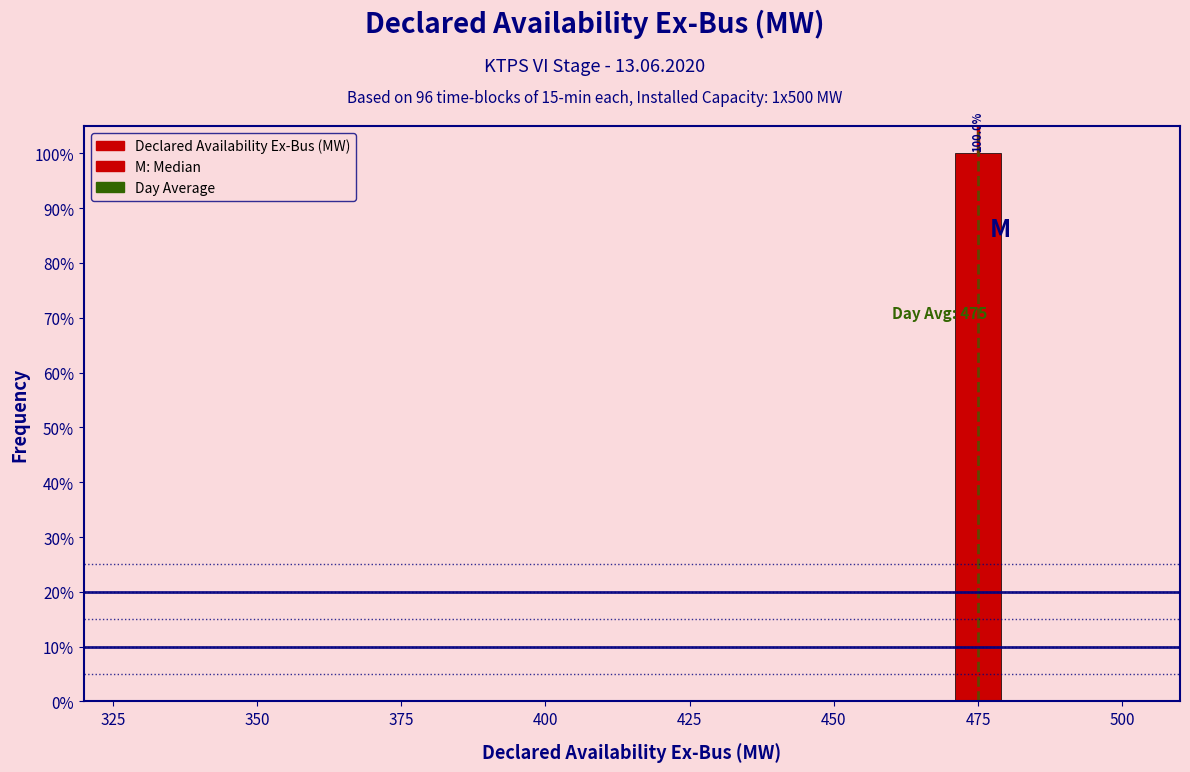

Read against the x-axis, roughly where is the centre of the tallest bar?

475